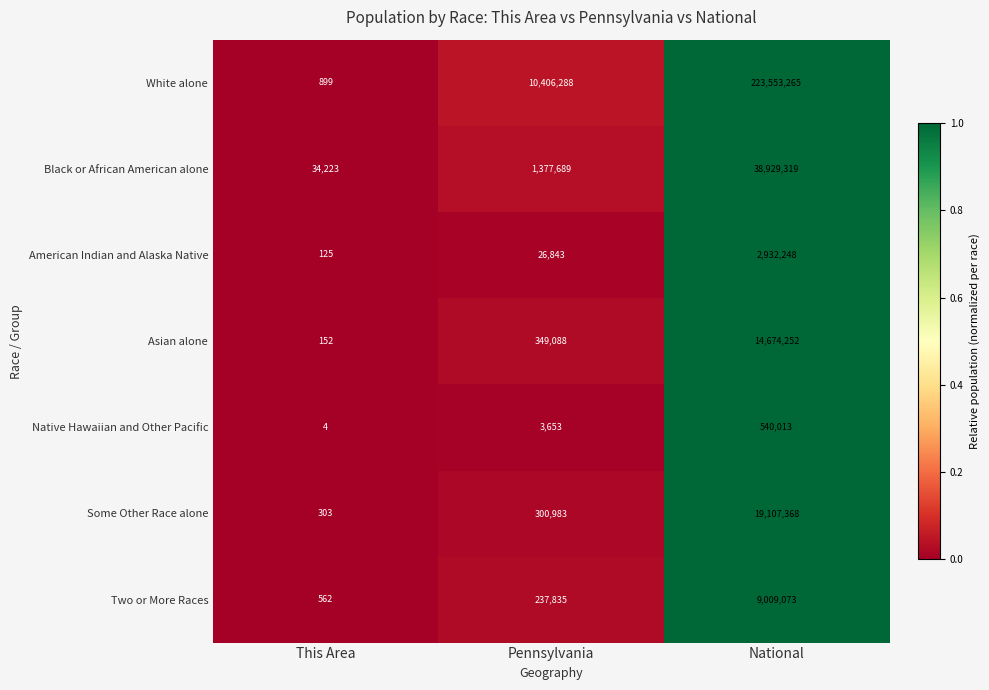

List the series in order of their peak value, highest first.

White alone, Black or African American alone, Some Other Race alone, Asian alone, Two or More Races, American Indian and Alaska Native, Native Hawaiian and Other Pacific